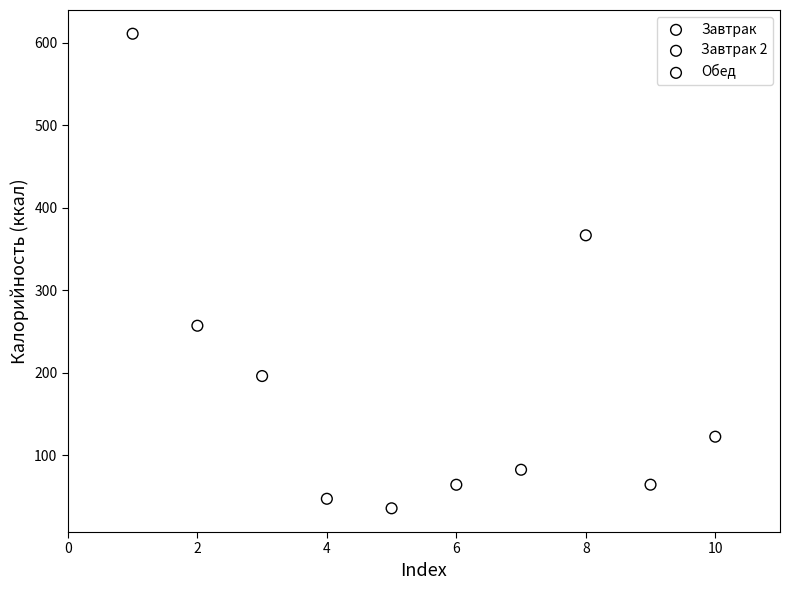

What are all the series names shown in the legend?

Завтрак, Завтрак 2, Обед